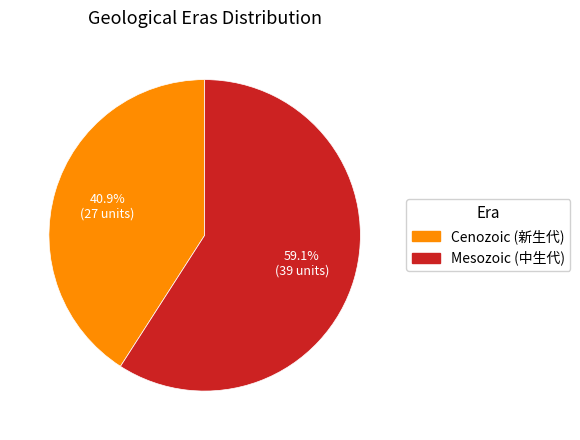

To the nearest percent, what portion does Mesozoic represent?

59%